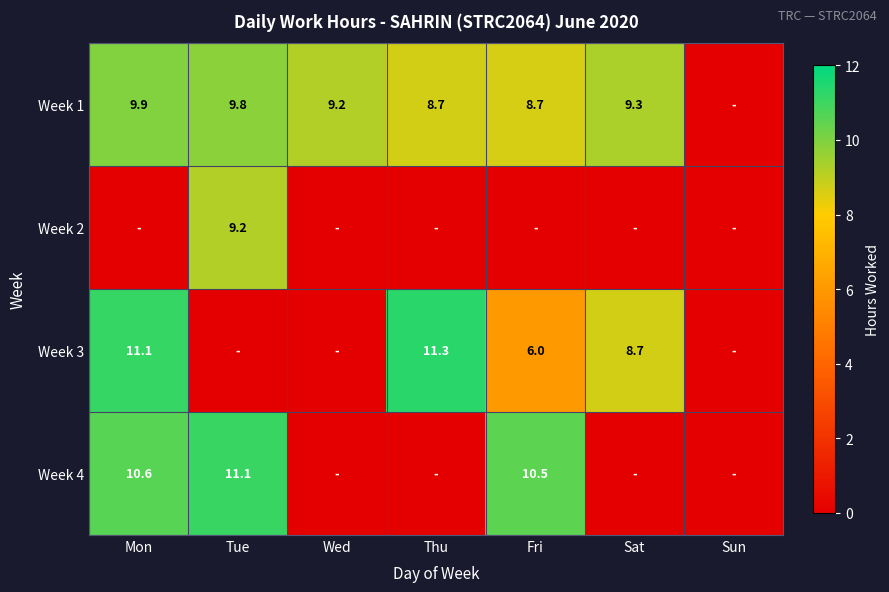

The value of Week 3 at Mon is 7.0. True or false?

False